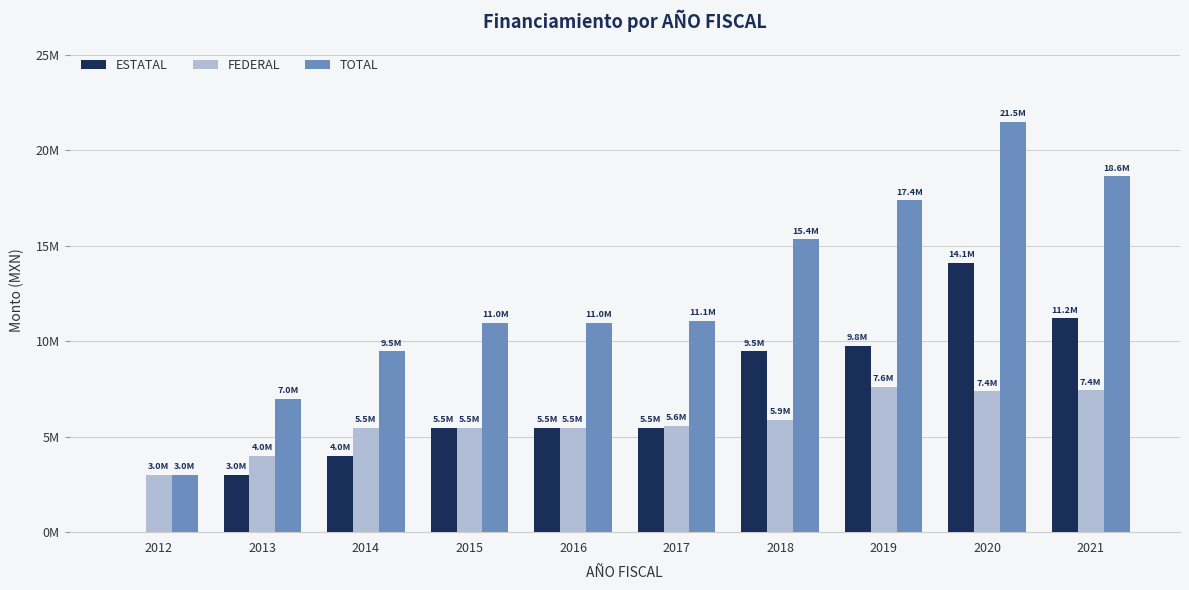

What is the difference between the maximum and minimum values in the TOTAL series?

18500313.5